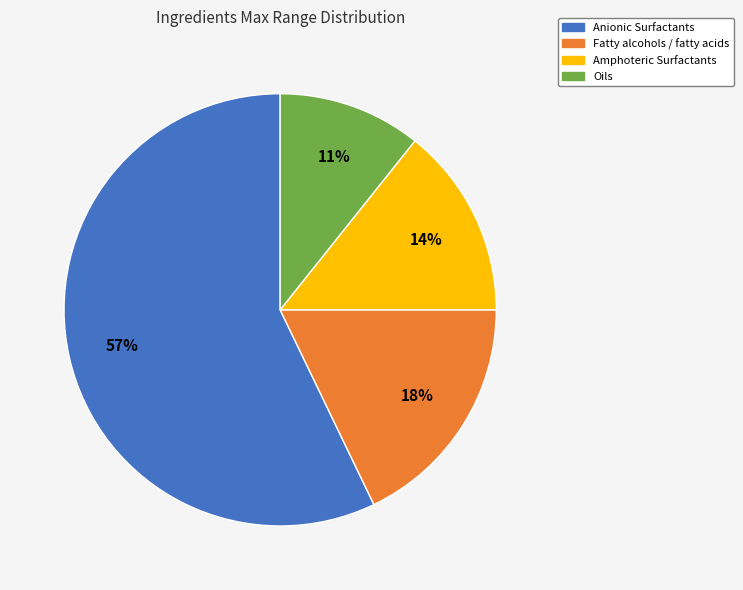

To the nearest percent, what is the average slice percentage?

25%